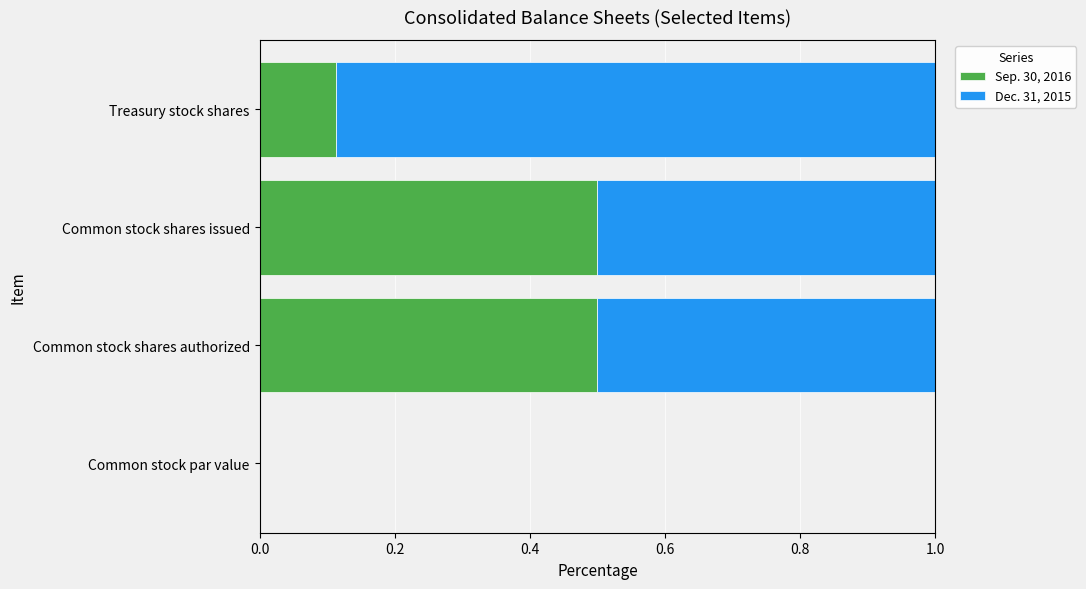

Is it true that Sep. 30, 2016 equals 0.8 at Common stock shares authorized?

False